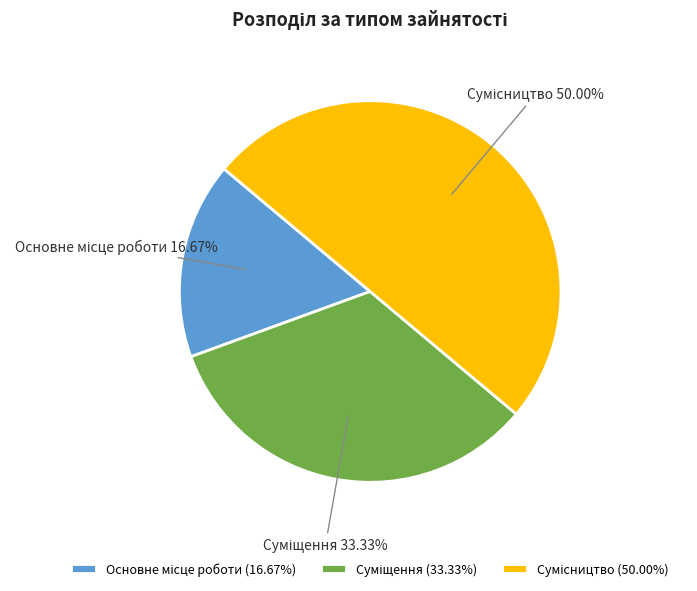

The Суміщення slice represents 42% of the pie. True or false?

False